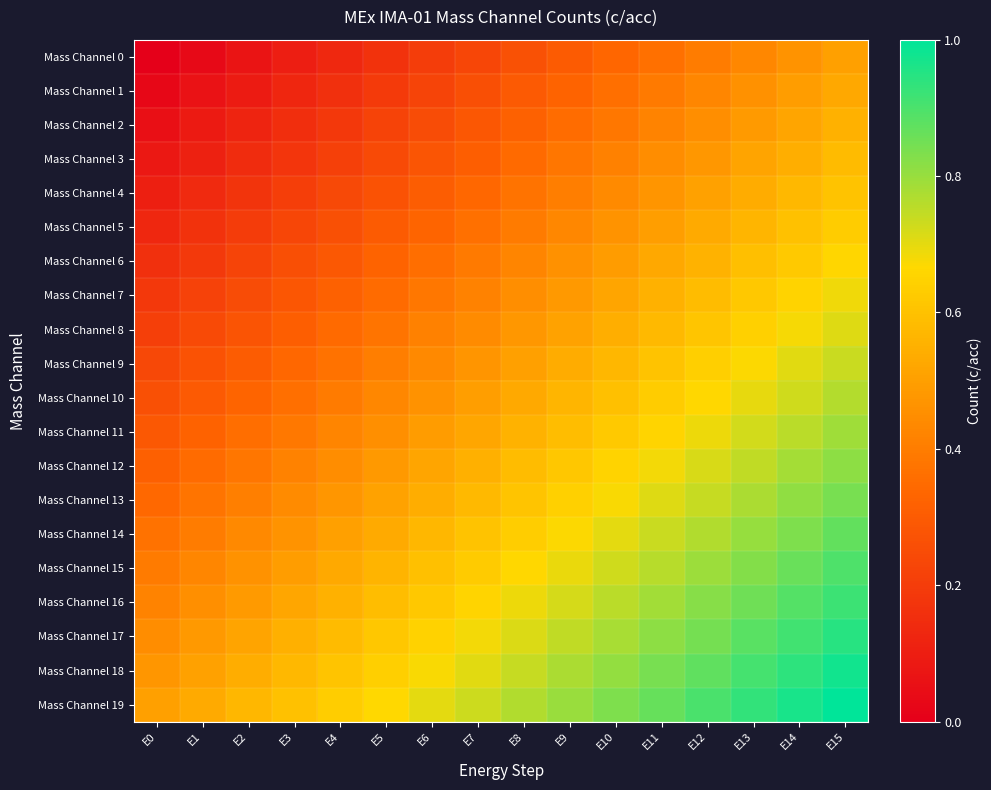

Rank the series by their maximum value, from lowest to highest.

Mass Channel 0, Mass Channel 1, Mass Channel 2, Mass Channel 3, Mass Channel 4, Mass Channel 5, Mass Channel 6, Mass Channel 7, Mass Channel 8, Mass Channel 9, Mass Channel 10, Mass Channel 11, Mass Channel 12, Mass Channel 13, Mass Channel 14, Mass Channel 15, Mass Channel 16, Mass Channel 17, Mass Channel 18, Mass Channel 19